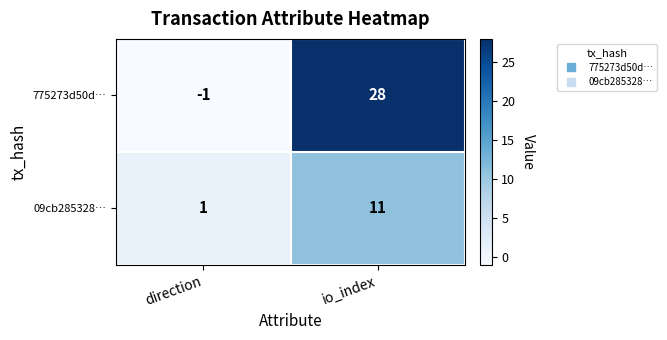

What is the sum of the 775273d50d… values at direction and io_index?

27